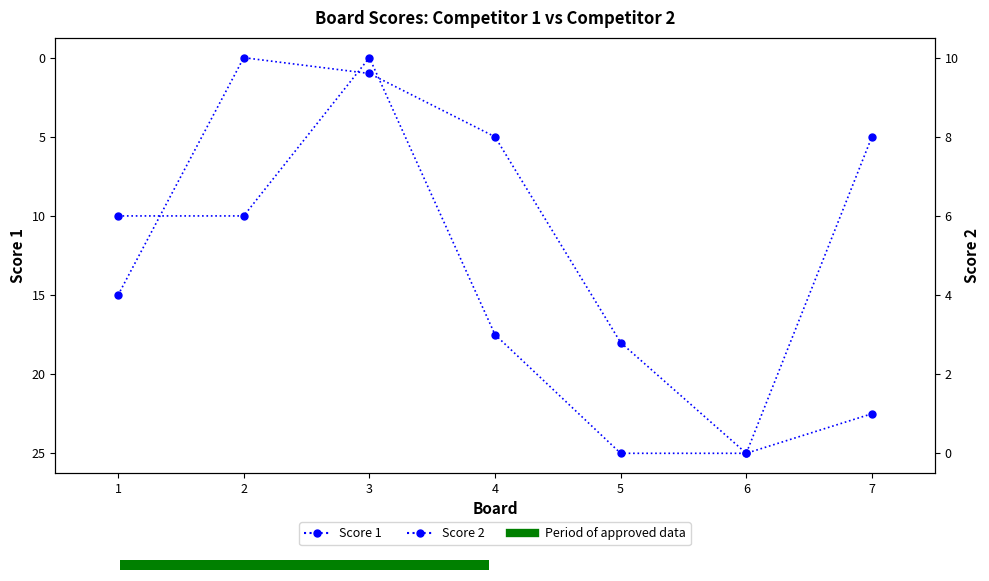

What is the difference between the Score 2 values at 1 and 5?

6